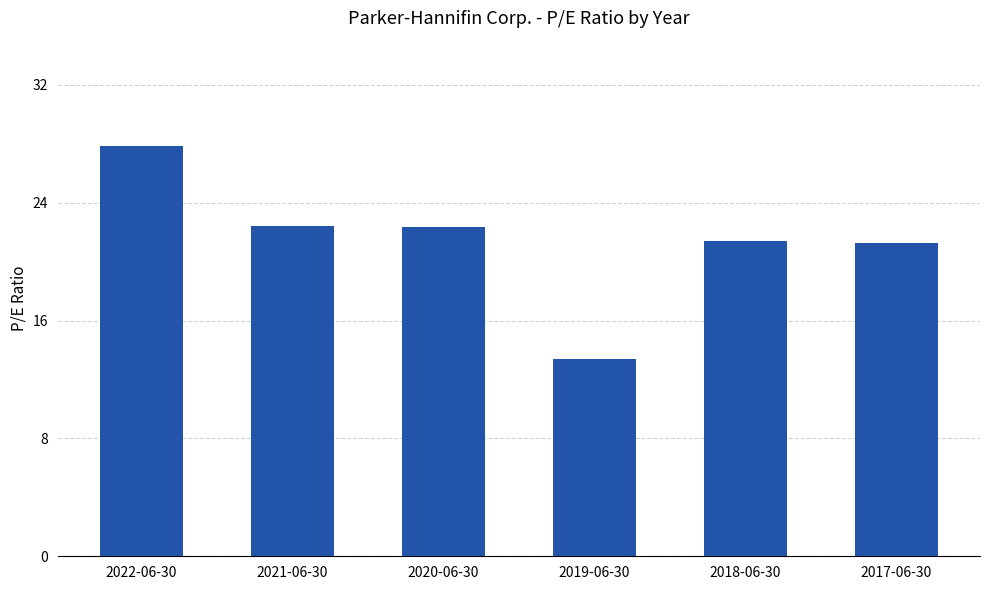

What is the value of the 1st bar from the left?

27.9